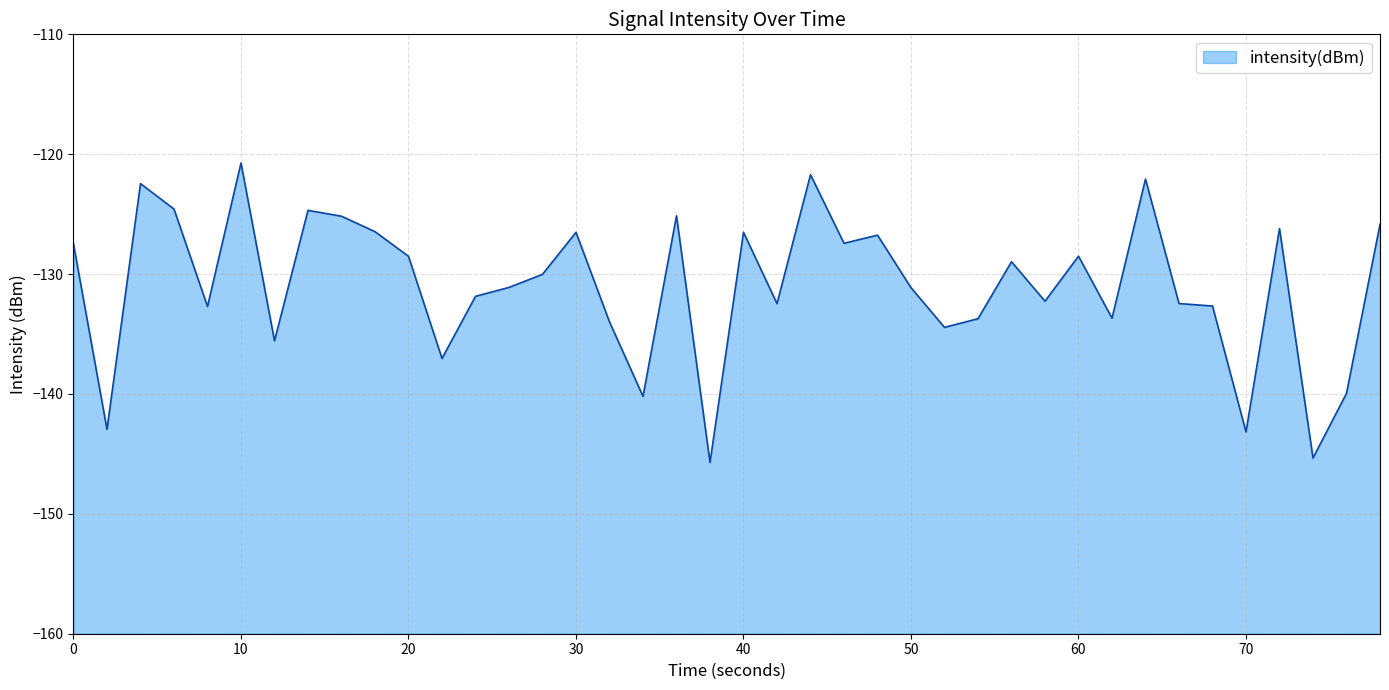

How many points are lower than both their immediate neighbors (excluding endpoints)?

13